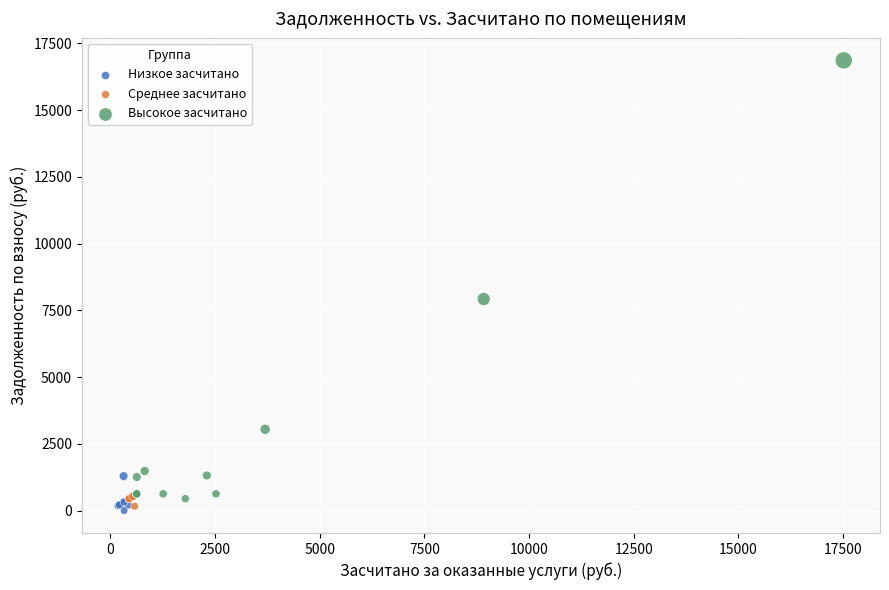

Which series contains the highest Y value?

Высокое засчитано